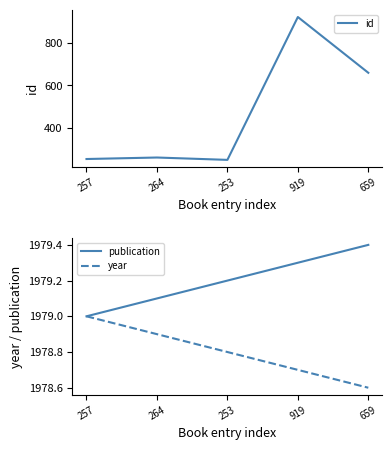

What is the approximate value of publication at 919?

1979.3